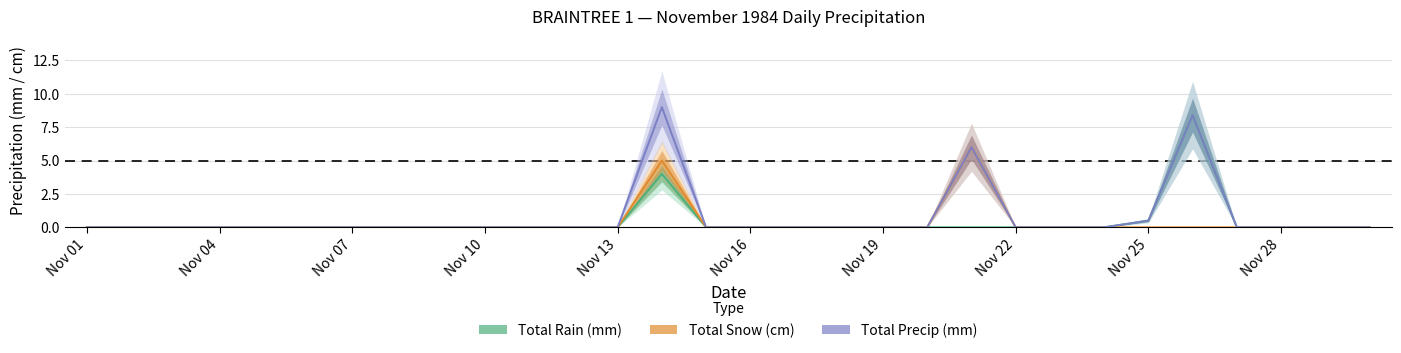

Between Nov 01 and Nov 04, which series saw the biggest shift?

Total Rain (mm)